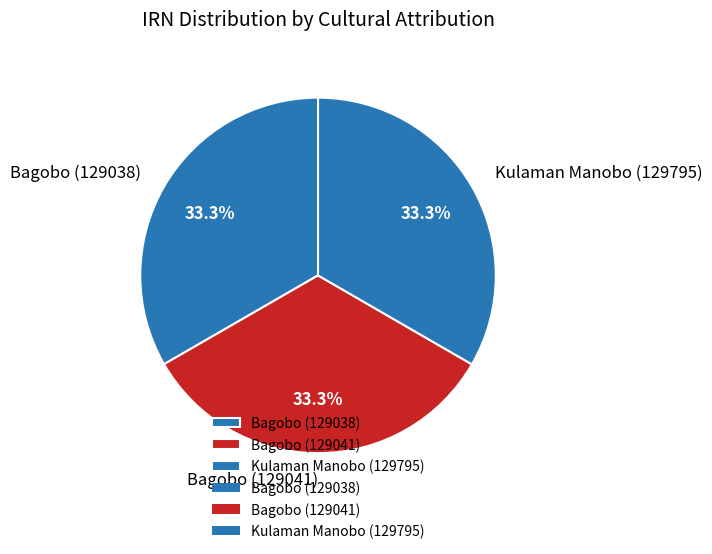

Does Kulaman Manobo (129795) represent more than half of the total?

No